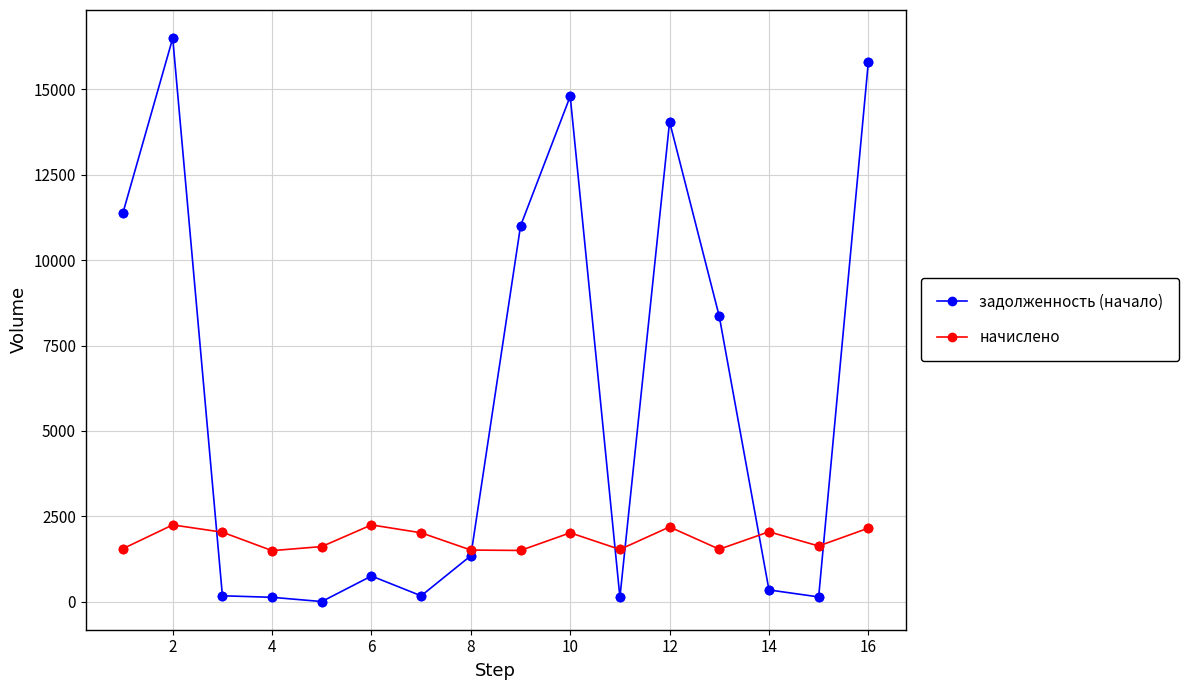

Which series has the largest total across all categories?

задолженность (начало)